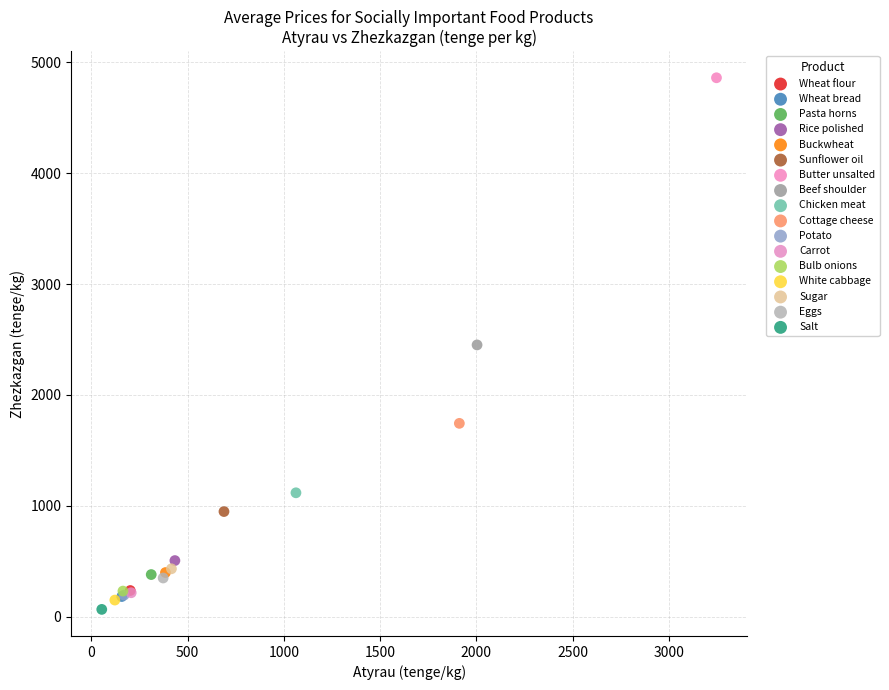

Which series reaches the maximum Y coordinate?

Butter unsalted